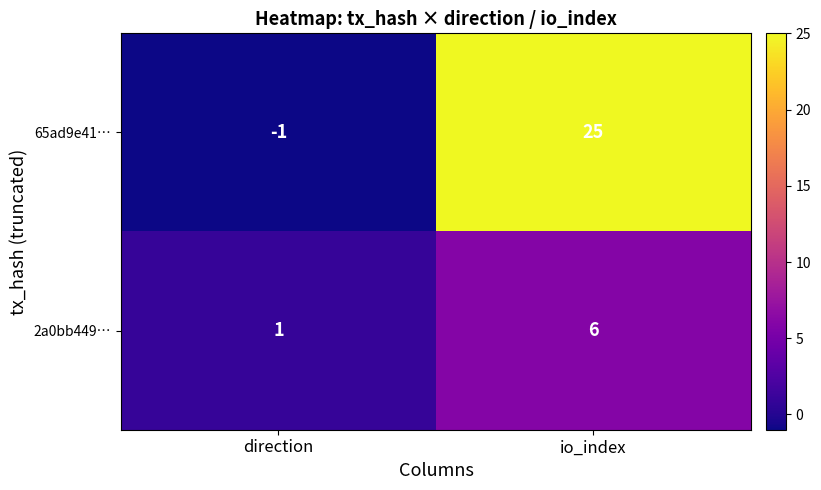

What is the sum of all 2a0bb449… values?

7